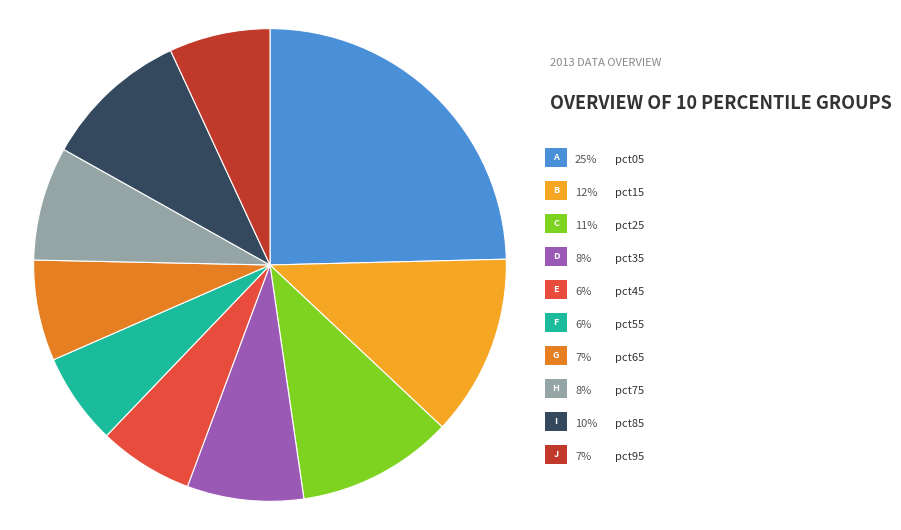

How many slices are in this pie chart?

10